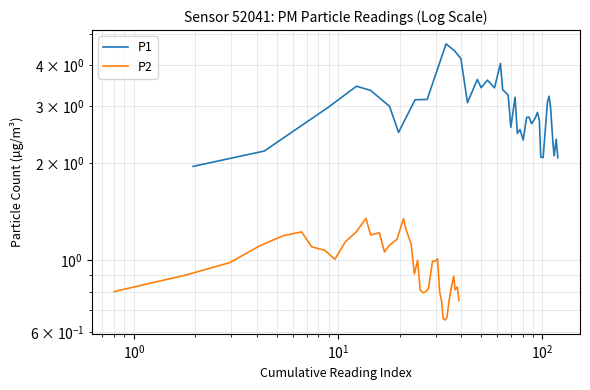

Reading right to left, list all the values displayed in this chart.

P1: 2.1	2.4	2.1	2.3	3.0	3.2	3.1	2.1	2.1	2.7	2.9	2.7	2.6	2.8	2.8	2.4	2.5	2.5	3.2	2.6	3.2	3.4	4.1	3.4	3.6	3.4	3.6	3.1	4.2	4.4	4.7	3.1	3.1	2.5	3.0	3.4	3.4	3.0	2.2	1.9
P2: 0.8	0.8	0.8	0.9	0.8	0.8	0.7	0.7	0.7	0.7	0.8	1.0	1.0	1.0	0.8	0.8	0.8	0.8	1.0	0.9	1.1	1.2	1.3	1.2	1.1	1.1	1.2	1.2	1.3	1.2	1.1	1.0	1.1	1.1	1.2	1.2	1.1	1.0	0.9	0.8